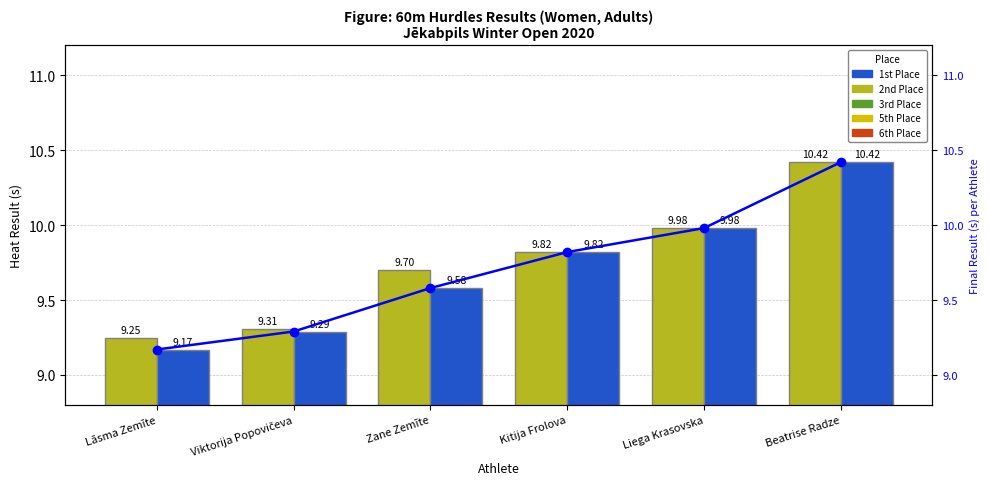

At Kitija Frolova, list the series in order from smallest to largest.

Heat Result (s), Final Result (s), Final Result (s) - Line